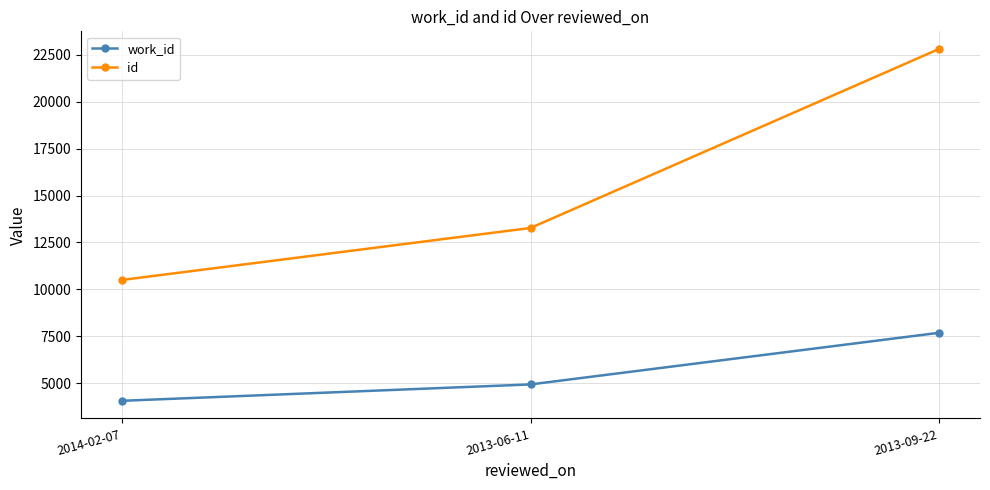

Is the value of id at 2013-06-11 greater than the value of work_id at 2013-09-22?

Yes